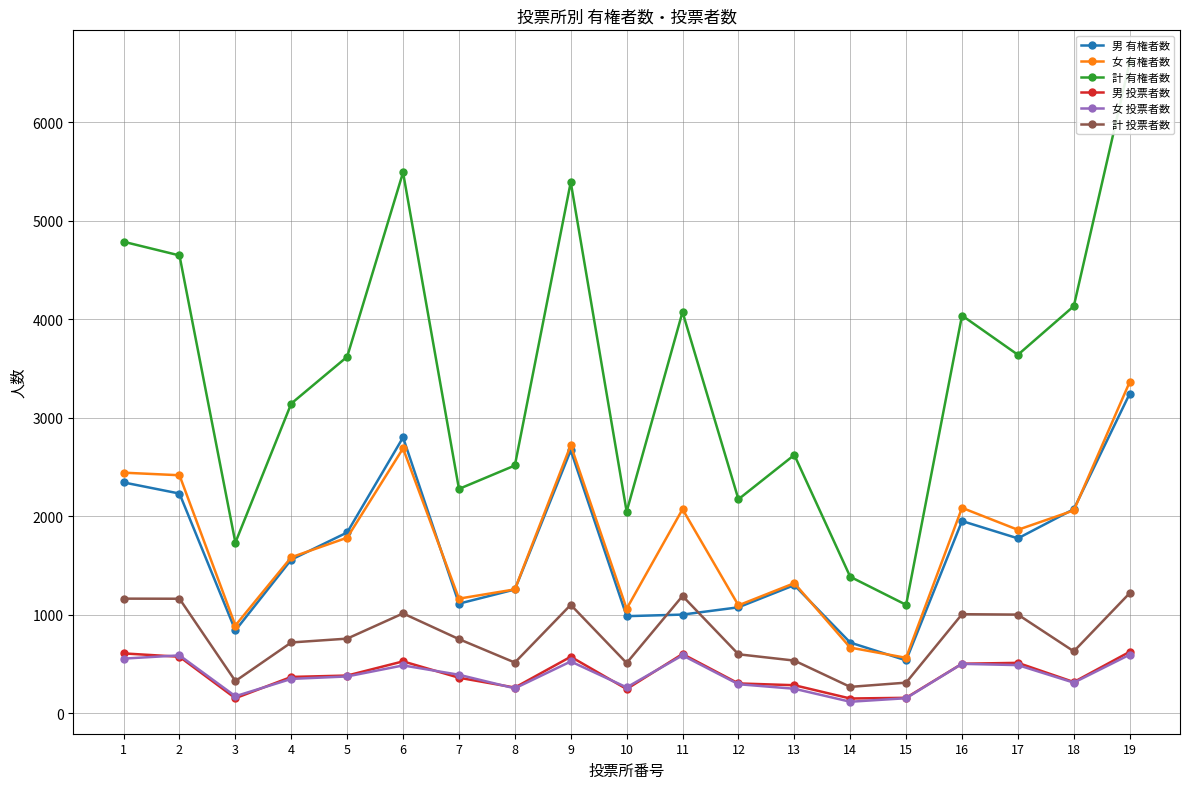

How many interior local peaks does the 計 投票者数 series have?

4